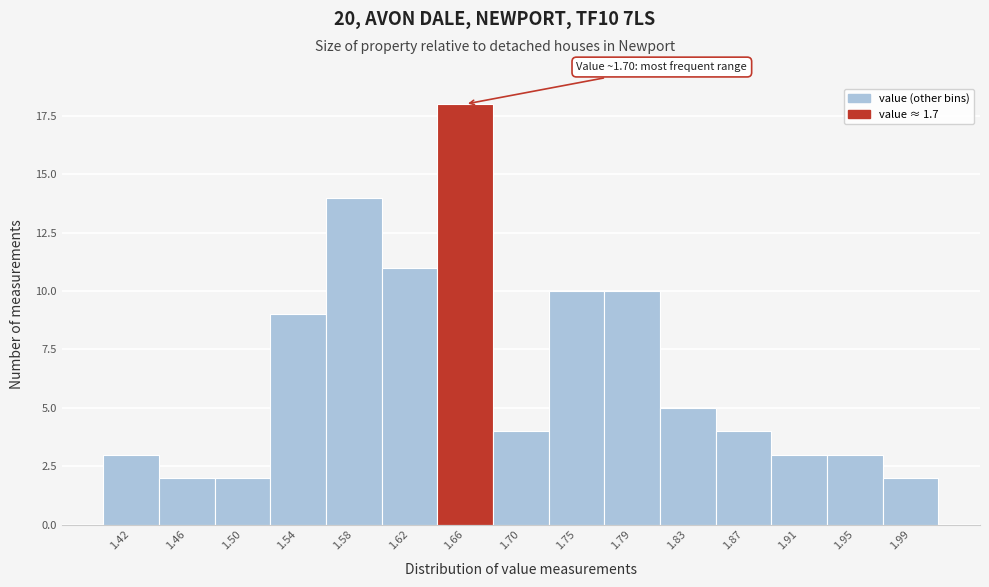

Reading left to right, transcribe all the data shown in this chart.

1.42=3	1.46=2	1.50=2	1.54=9	1.58=14	1.62=11	1.66=18	1.70=4	1.75=10	1.79=10	1.83=5	1.87=4	1.91=3	1.95=3	1.99=2